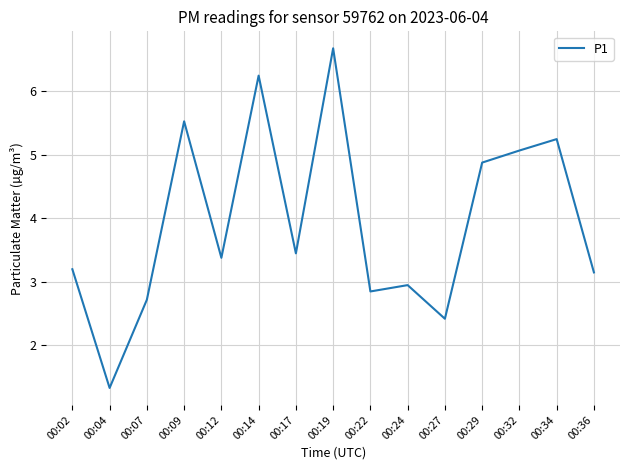

What is the change in value from 00:09 to 00:32?

-0.5